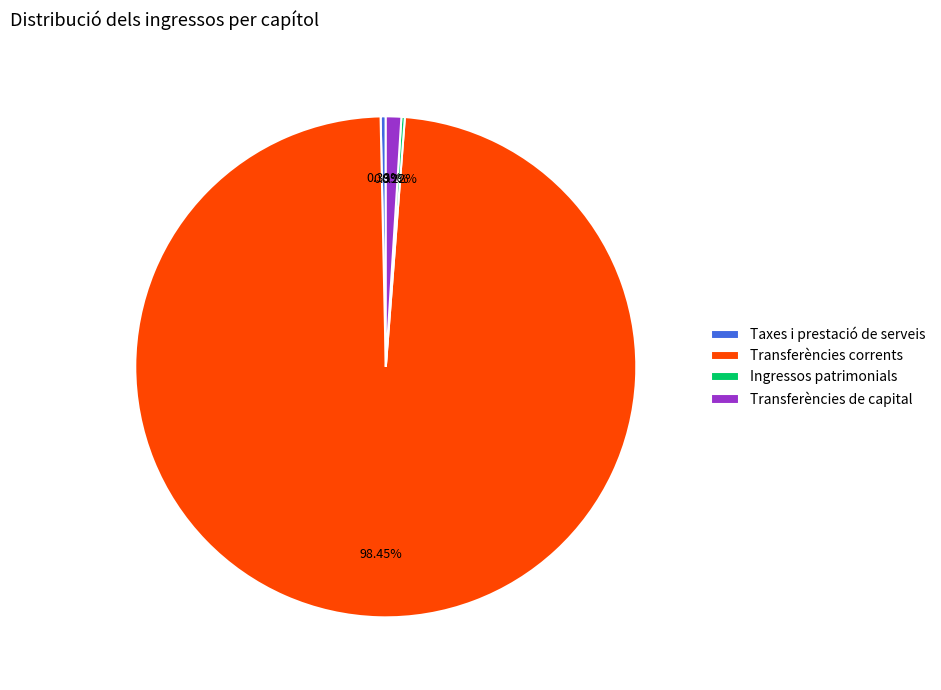

Which category has the biggest portion of the pie?

Transferències corrents